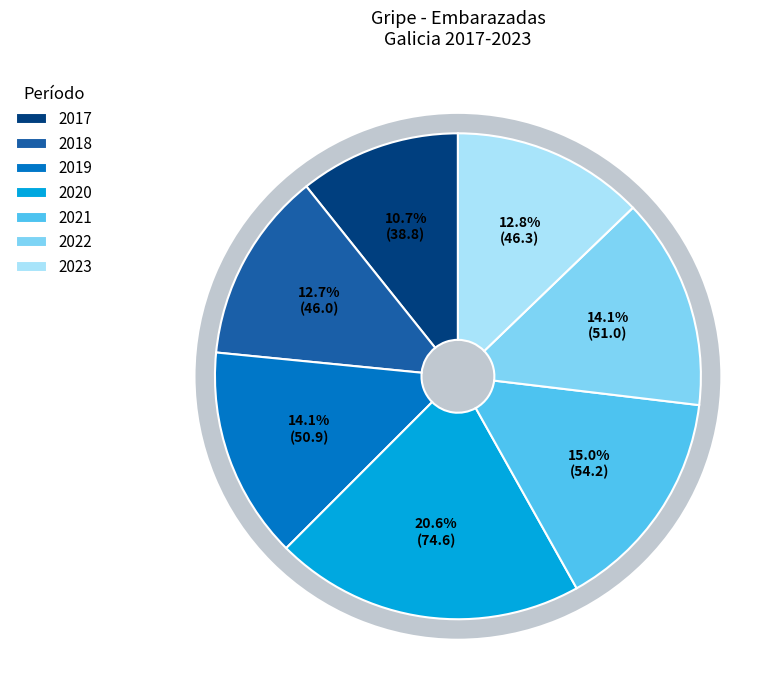

Combined, do 2017 and 2018 account for over 50%?

No